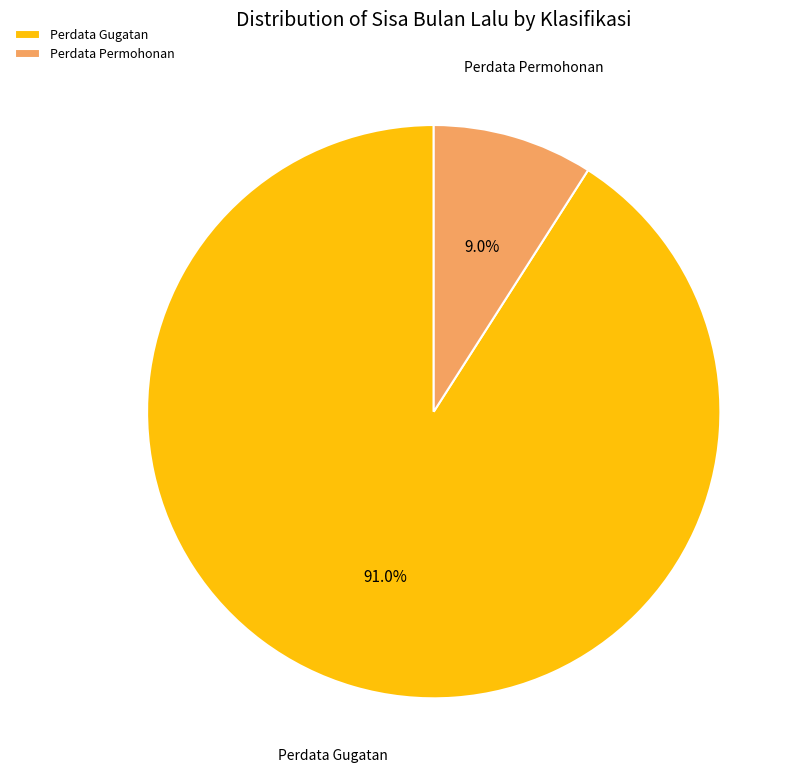

Which category has the biggest portion of the pie?

Perdata Gugatan